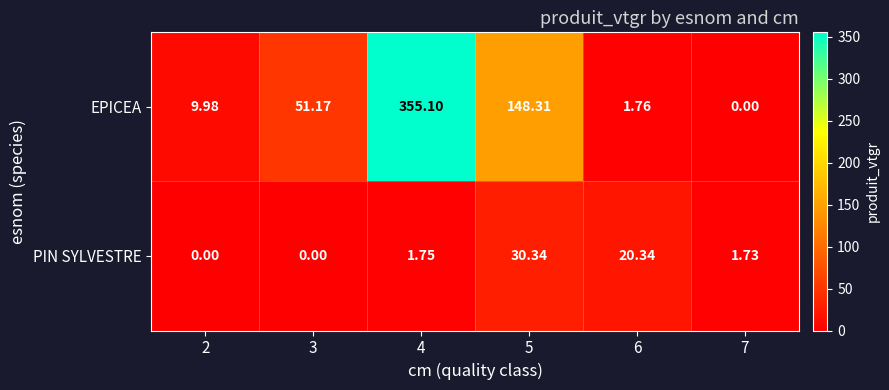

Which series changed the most between 2 and 3?

EPICEA